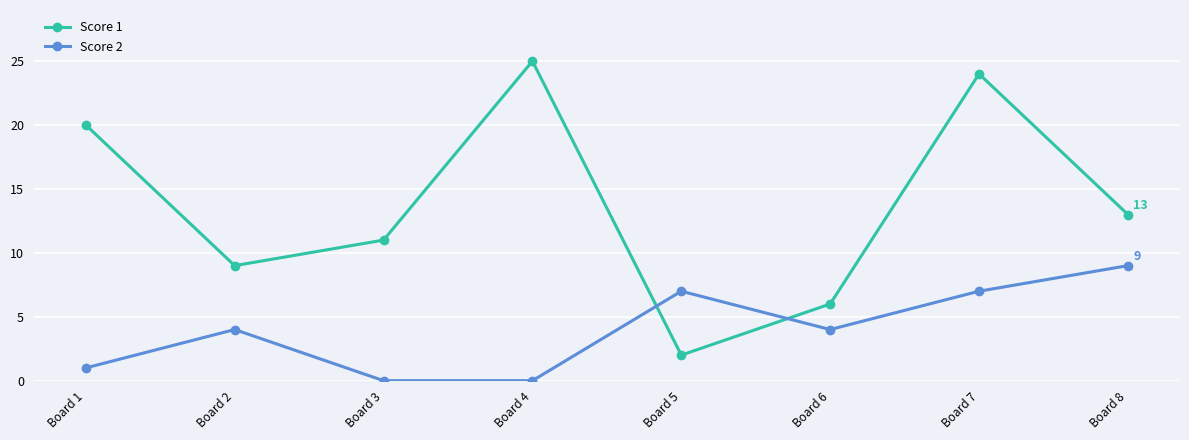

How many interior local peaks does the Score 2 series have?

2